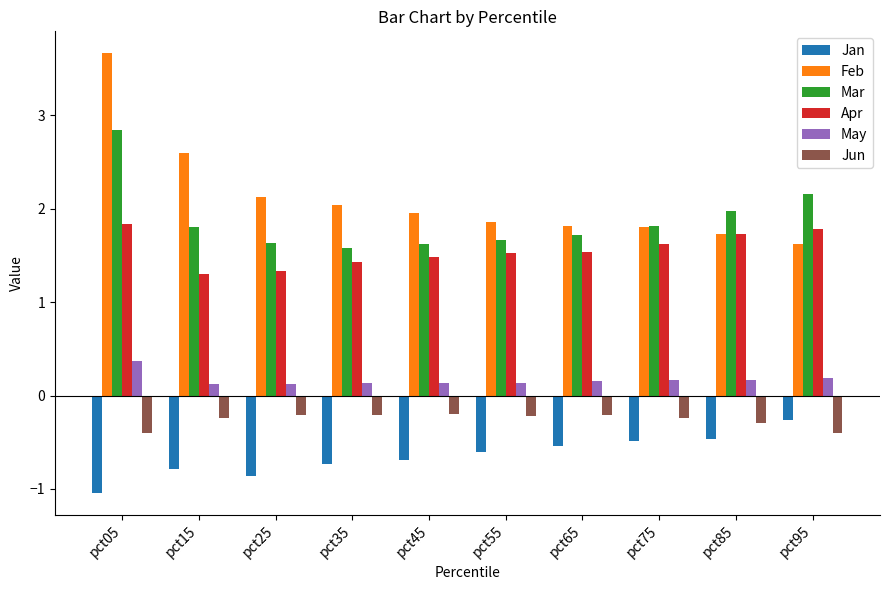

Rank the series by their maximum value, from highest to lowest.

Feb, Mar, Apr, May, Jun, Jan